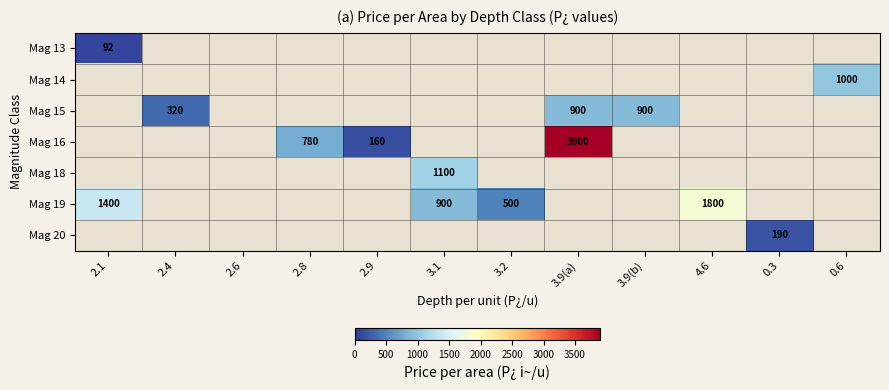

True or false: Mag 18 has a value of 1100 at 3.1.

True